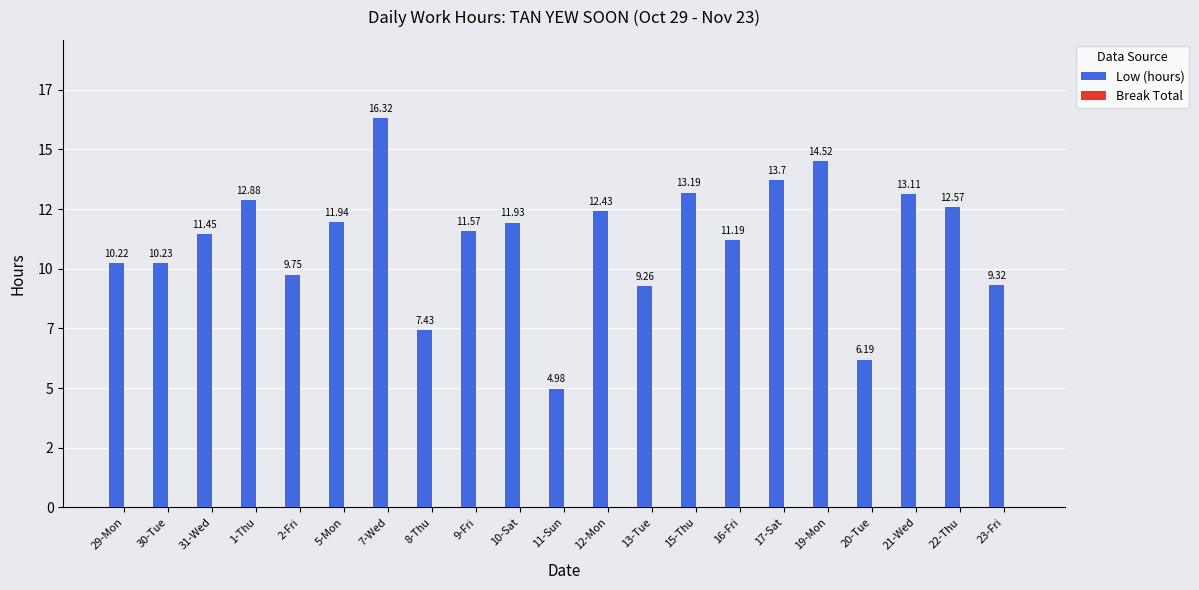

Are the bars horizontal?

No